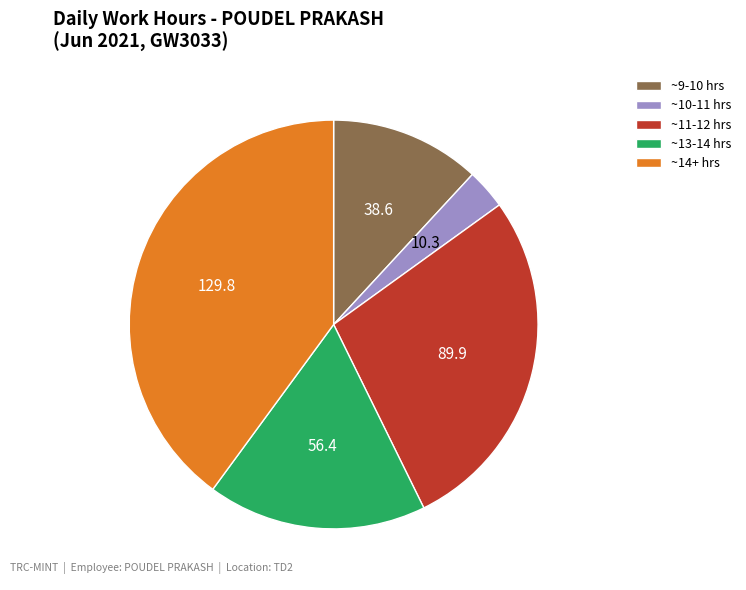

Is there a majority slice in this chart?

No